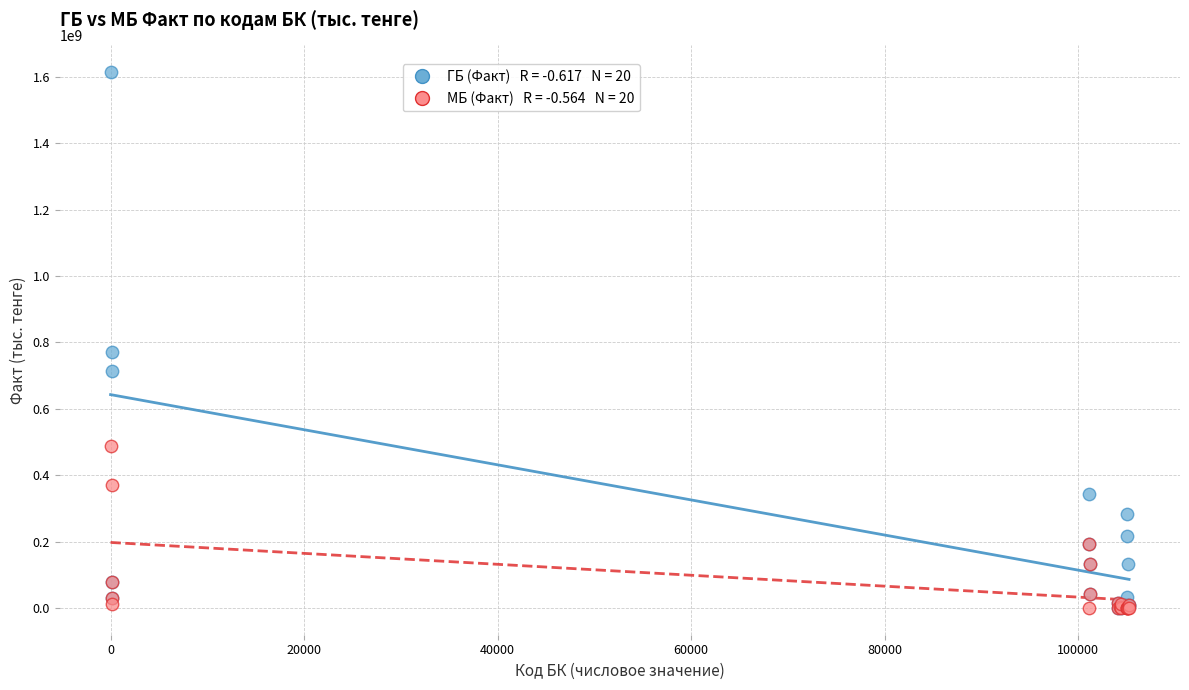

Across all series, what Y value is closest to 807294596?

770431063